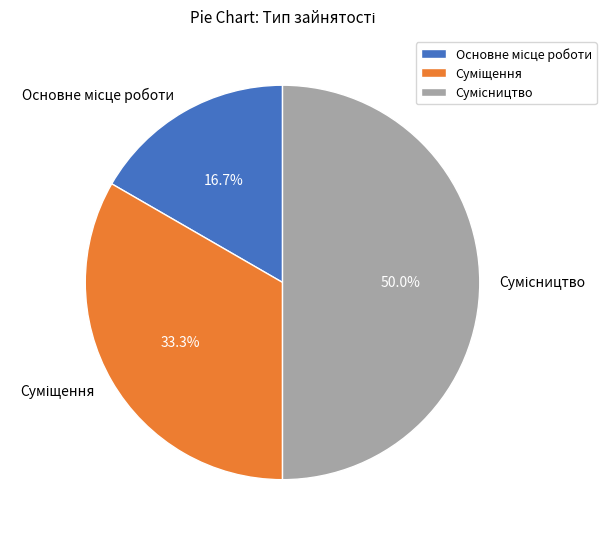

To the nearest percent, what percentage of the pie is Основне місце роботи?

17%